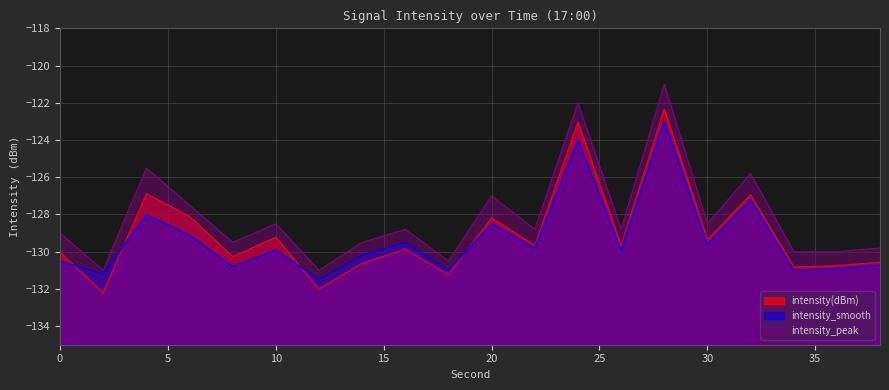

At how many categories does at least one series exceed -124?

2